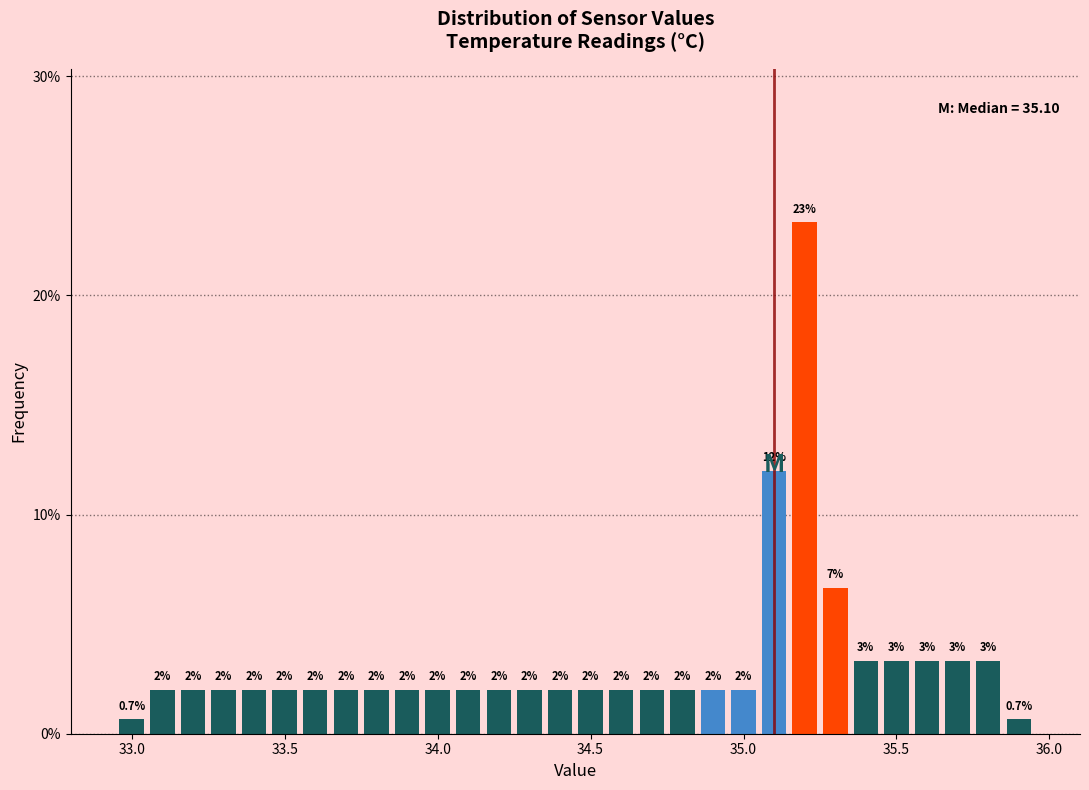

Read against the x-axis, roughly where is the centre of the tallest bar?

35.20